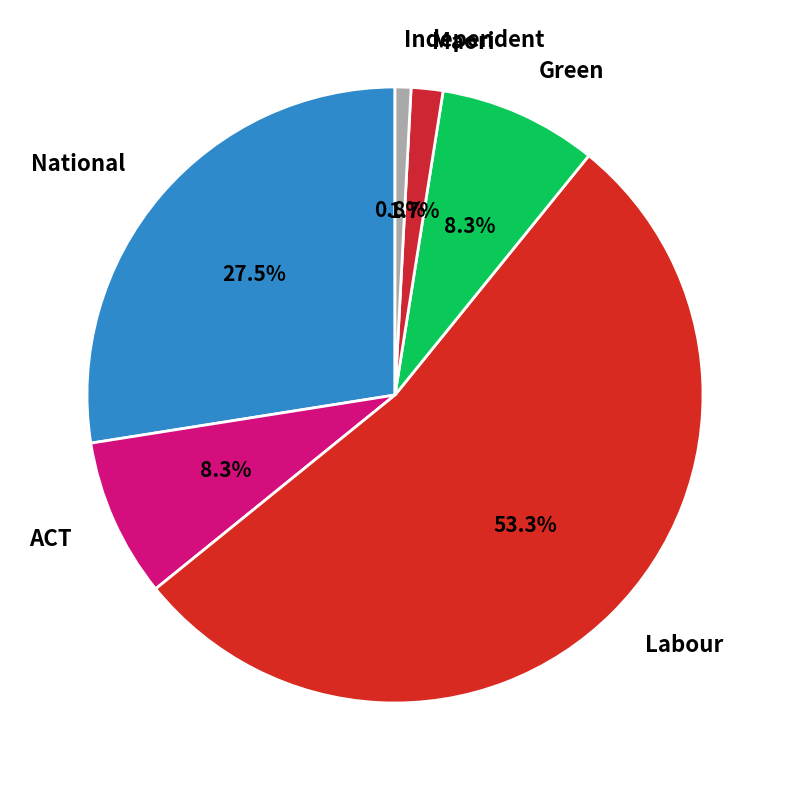

Combined, what portion of the pie is ACT and National?

35.8%